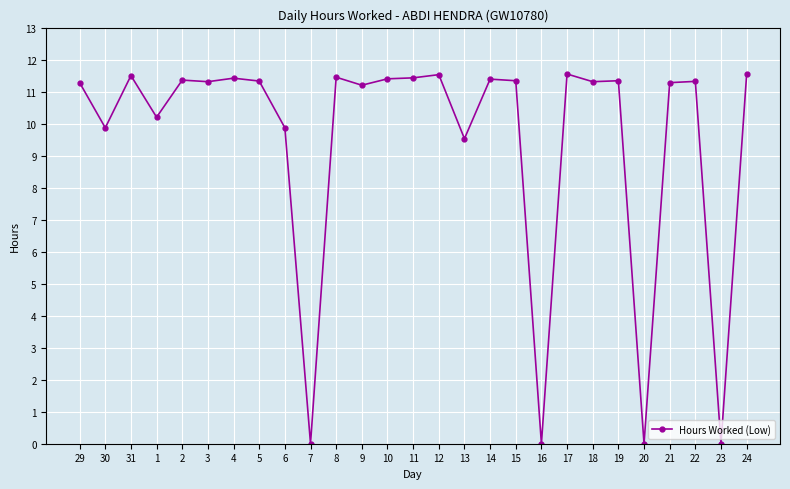

At which category does the data reach its first local valley?

30